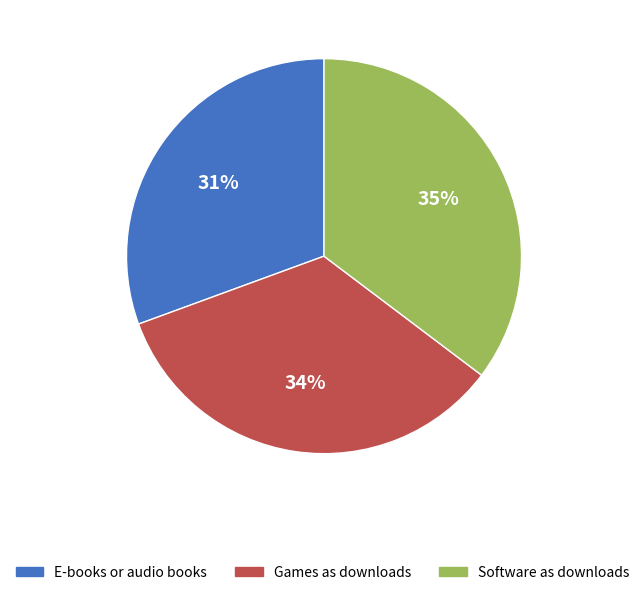

Is there any slice that represents more than half of the pie?

No